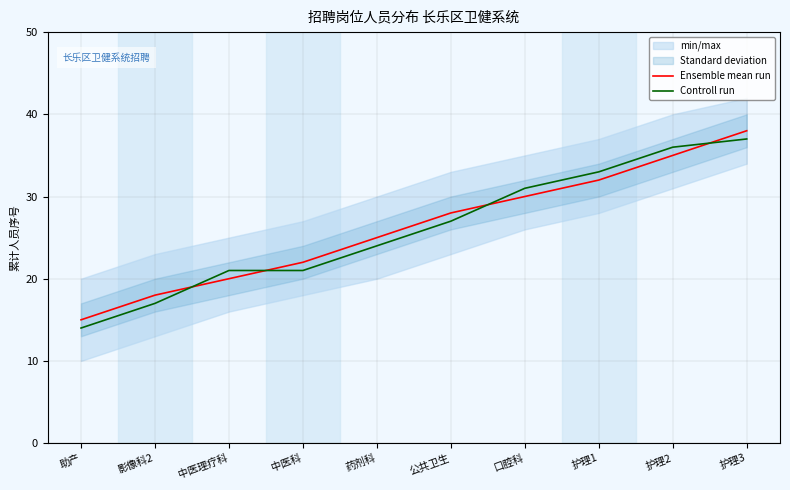

What is the sum of all Ensemble mean run values?

263